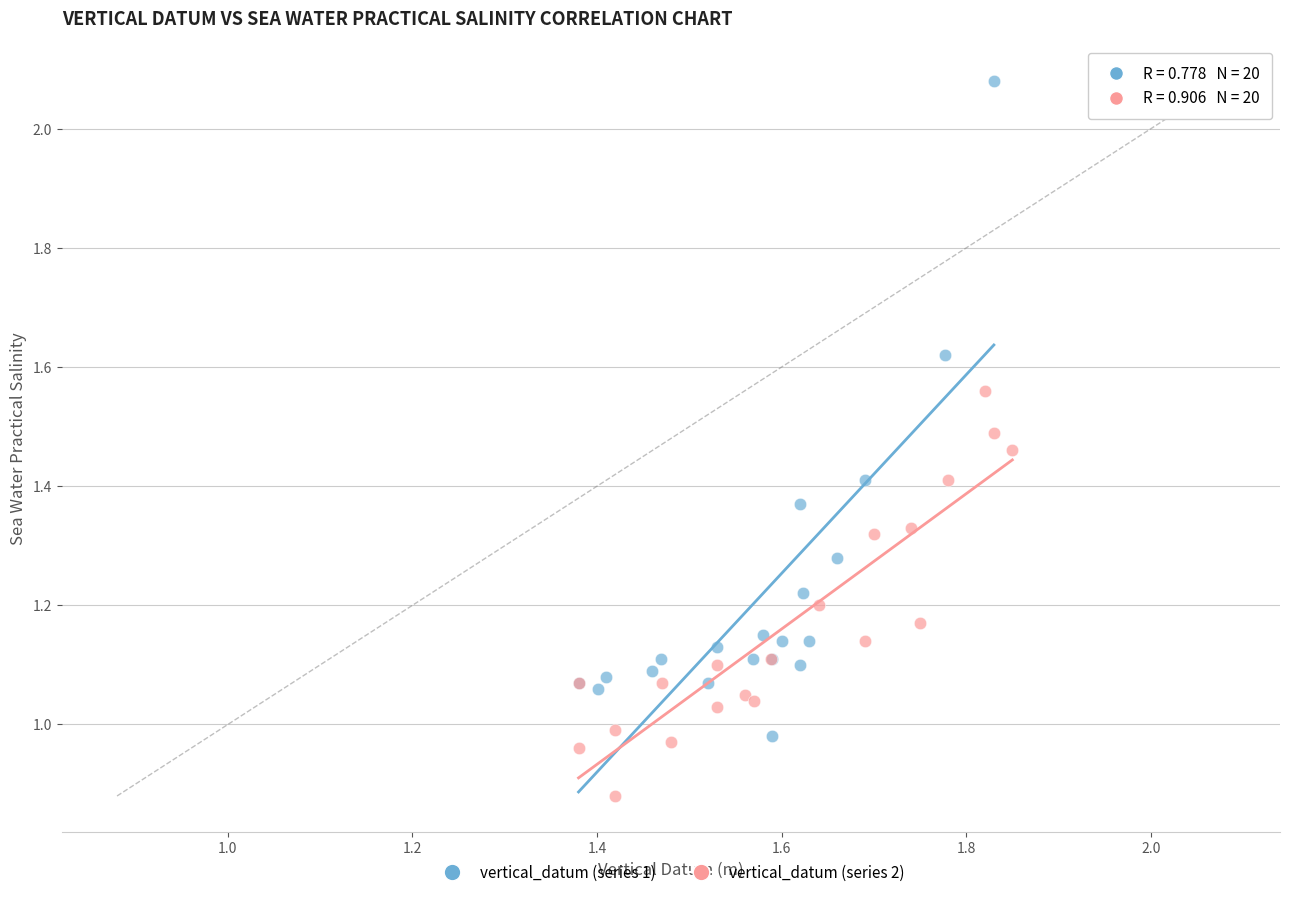

Which series contains the lowest Y value?

vertical_datum (series 2)